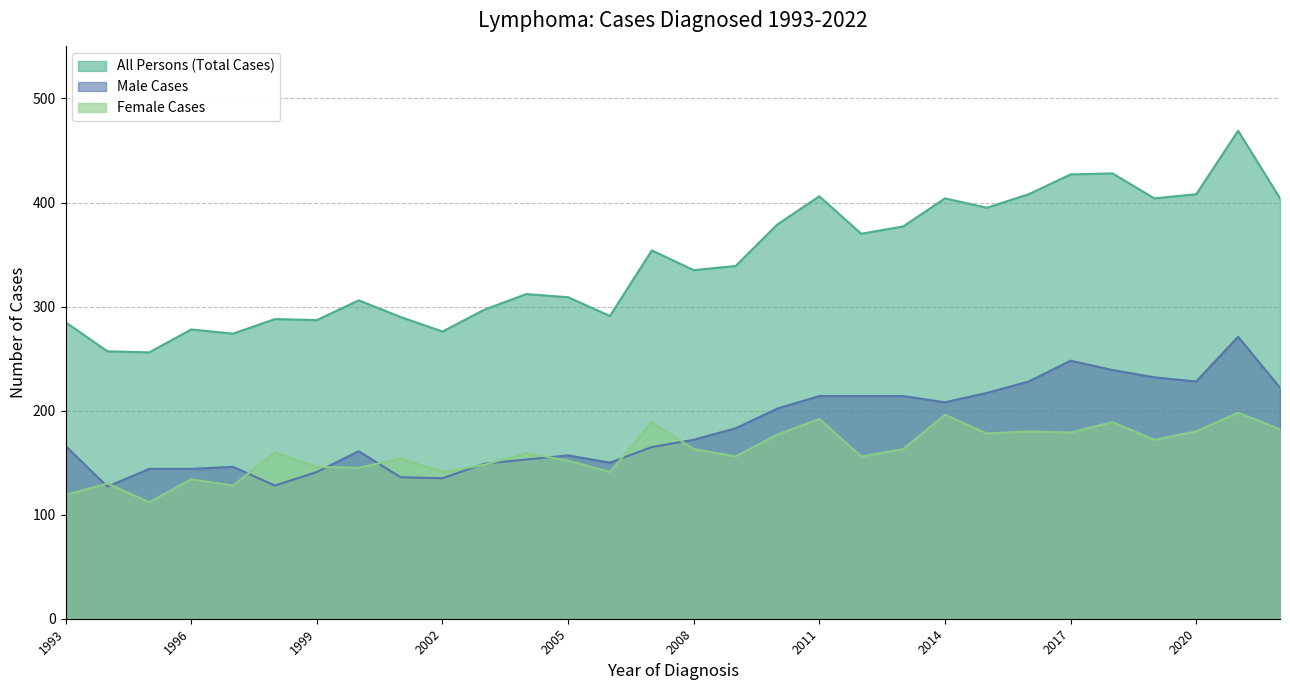

What is the value of the Female Cases point at the 20th from the left?

156